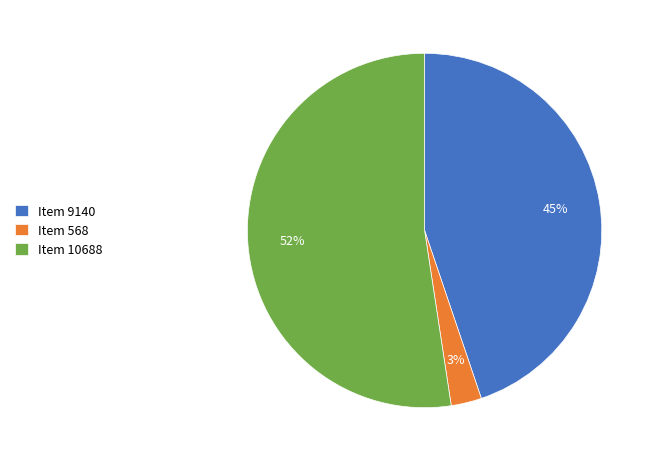

How many slices are in this pie chart?

3